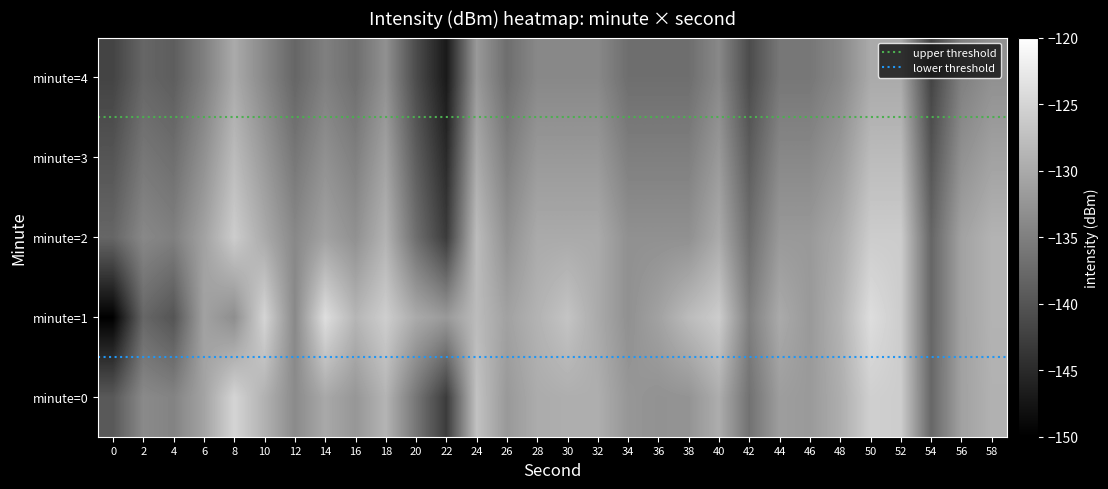

What is the difference between the highest and lowest values at 16?

8.3